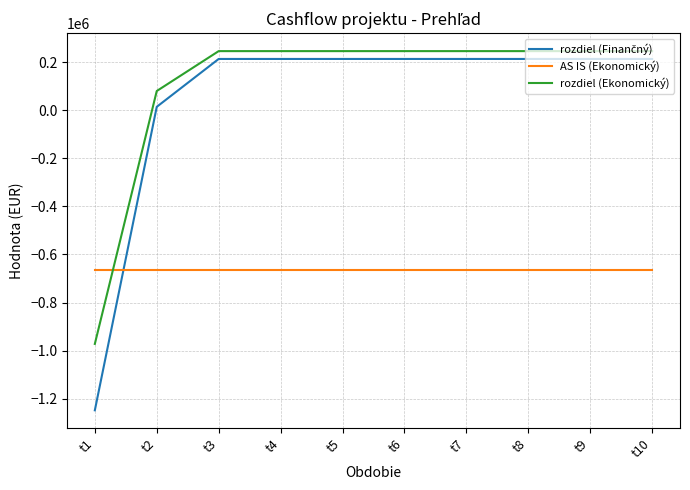

How many intersections are there between AS IS (Ekonomický) and rozdiel (Ekonomický)?

1